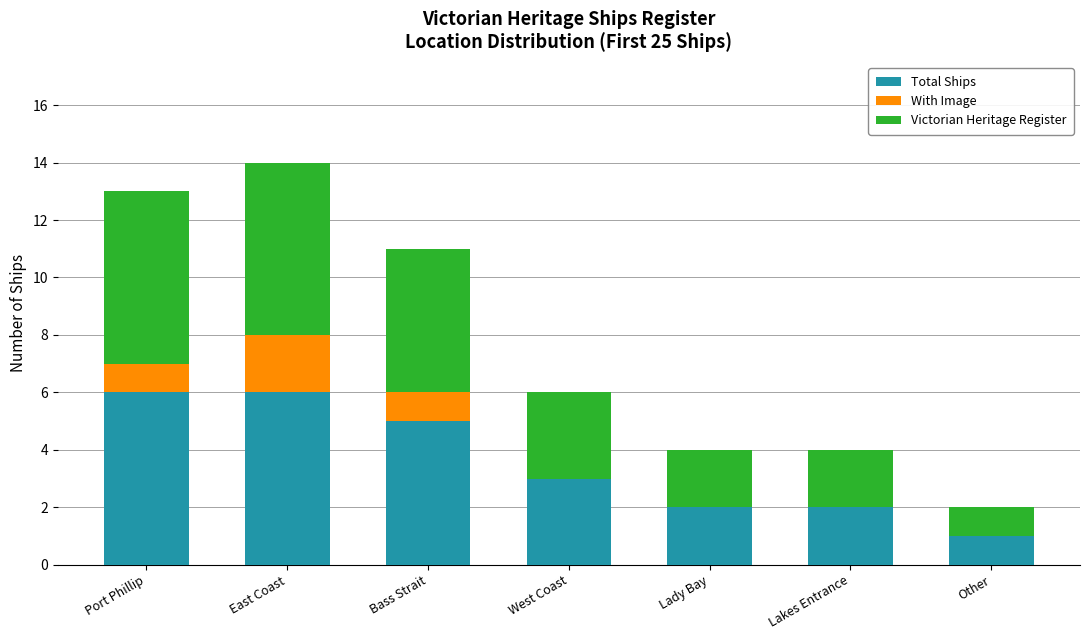

True or false: Total Ships has a value of 2 at Other.

False